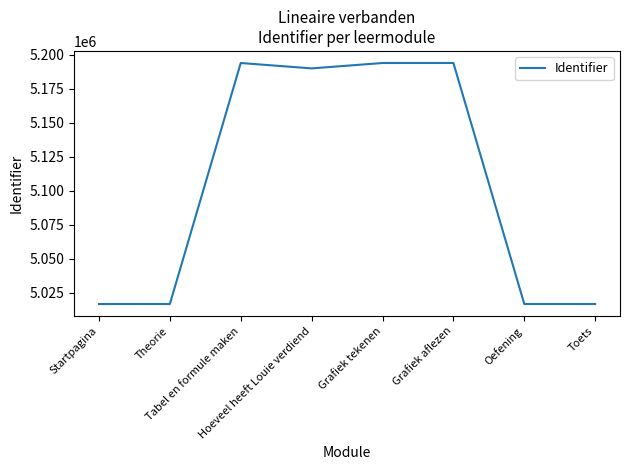

What is the maximum value shown in the chart?

5193878